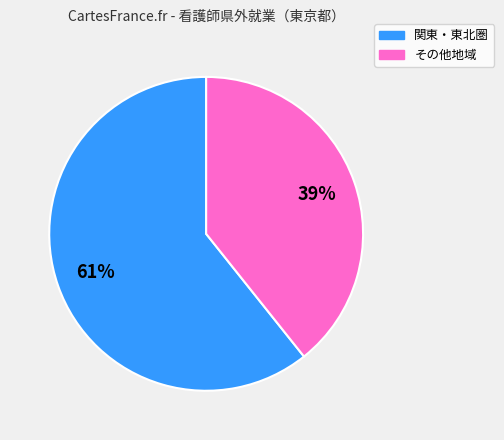

To the nearest percent, what is the average slice percentage?

50%